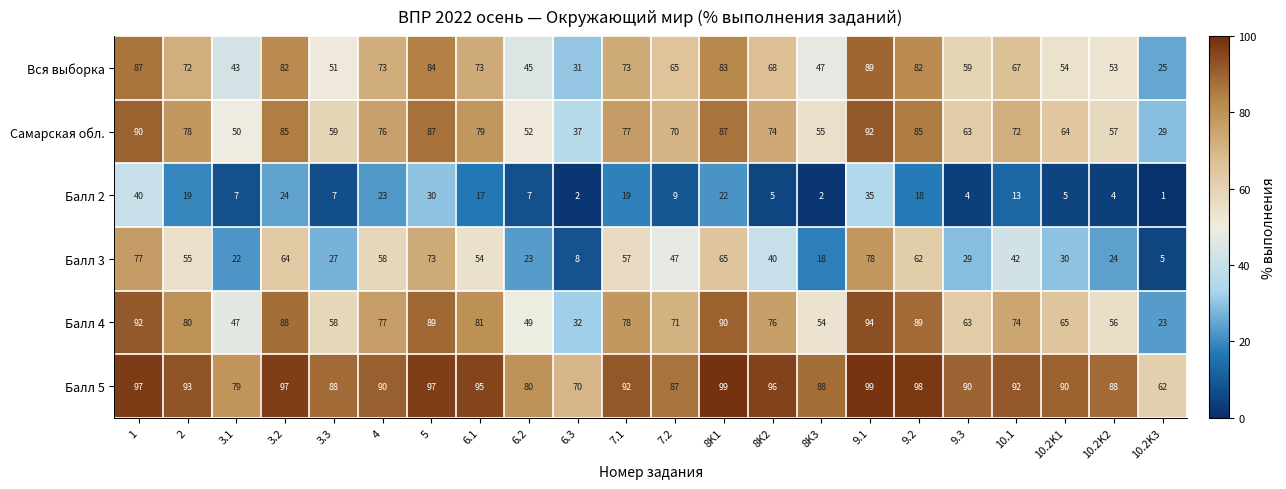

At which label does Самарская обл. reach its peak?

9.1